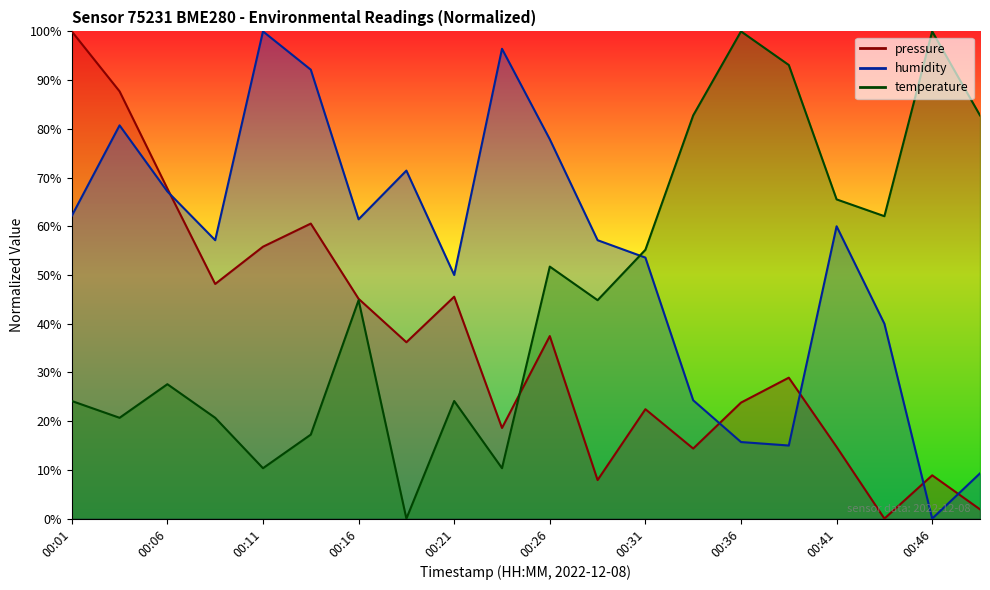

Rank the series at 00:19 from lowest to highest value.

temperature, pressure, humidity